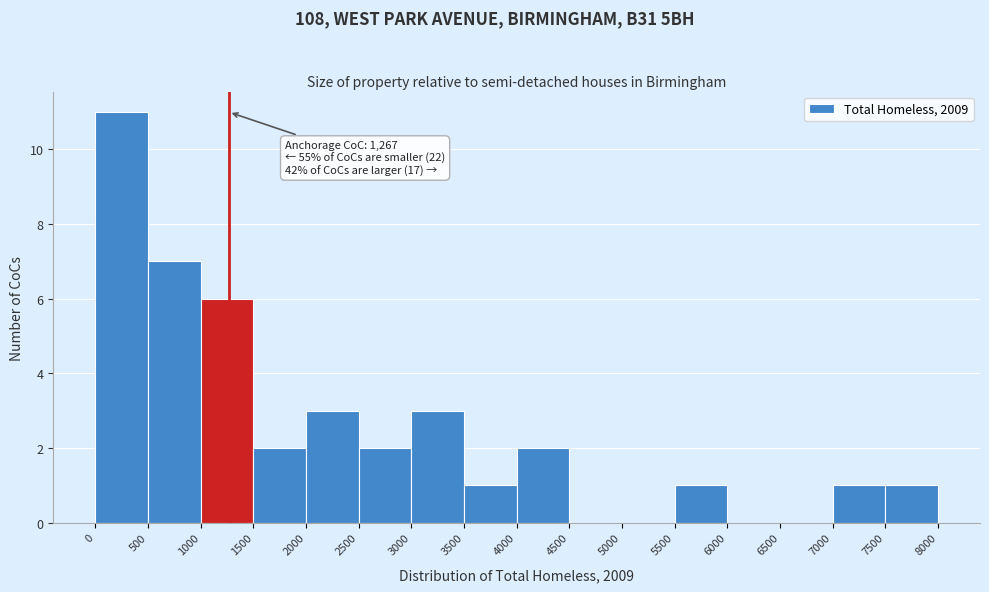

Which range on the x-axis has the tallest bar?

0 to 500